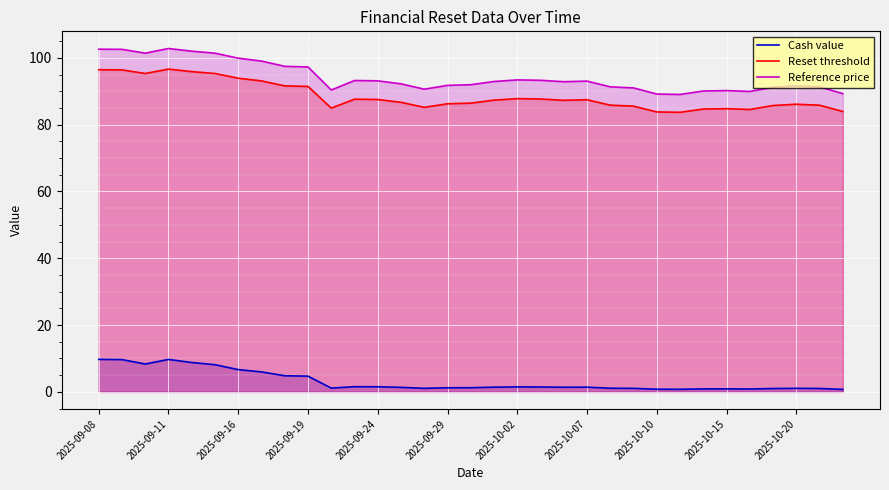

What is the minimum value shown in the chart?

0.7